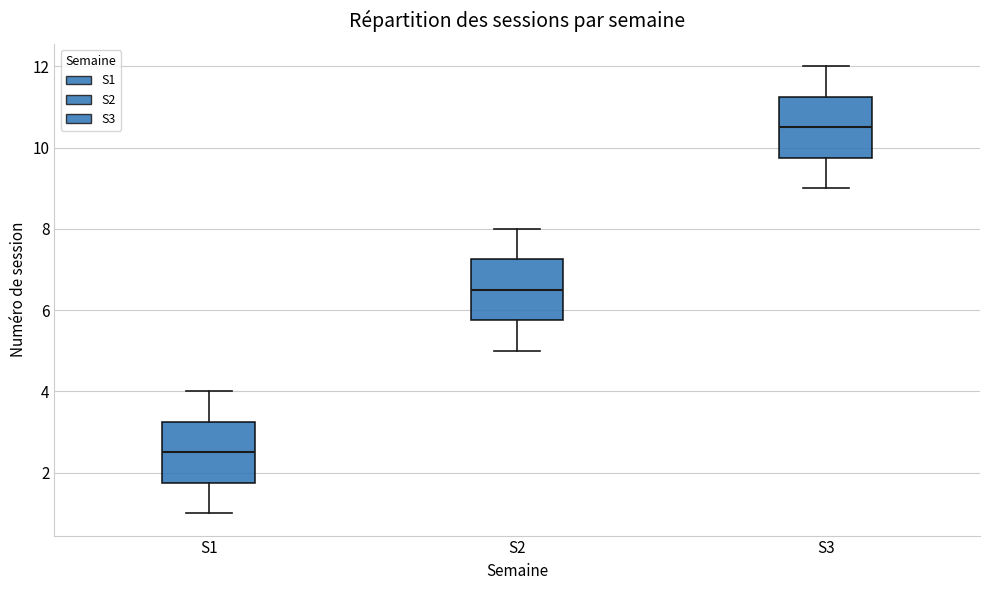

Where does the lower whisker of the box for S1 end on the y-axis? The values are not printed on the chart, so give them approximately, as read against the axis.

1.0